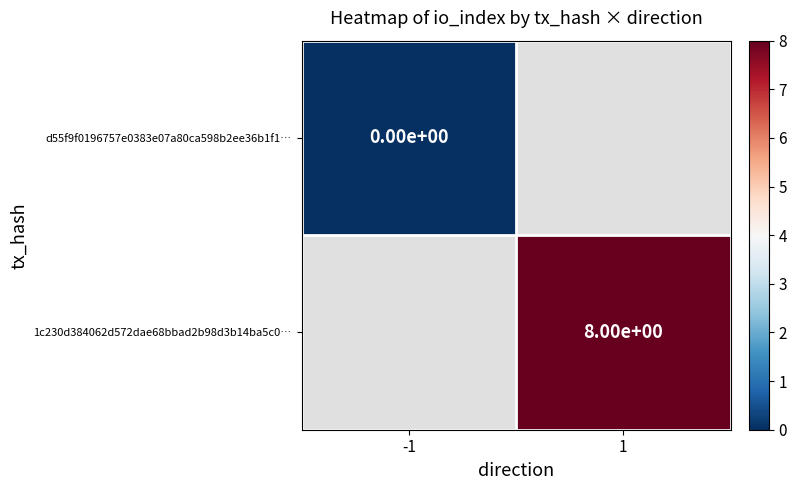

Which label corresponds to the smallest value in the chart?

-1